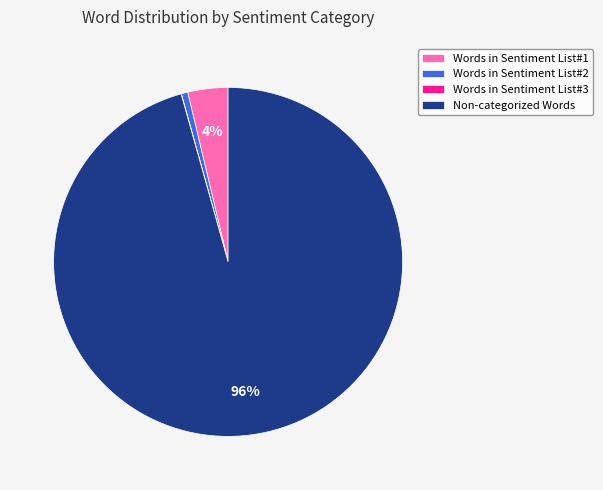

Is it true that Words in Sentiment List#2 is 1% of the pie?

True